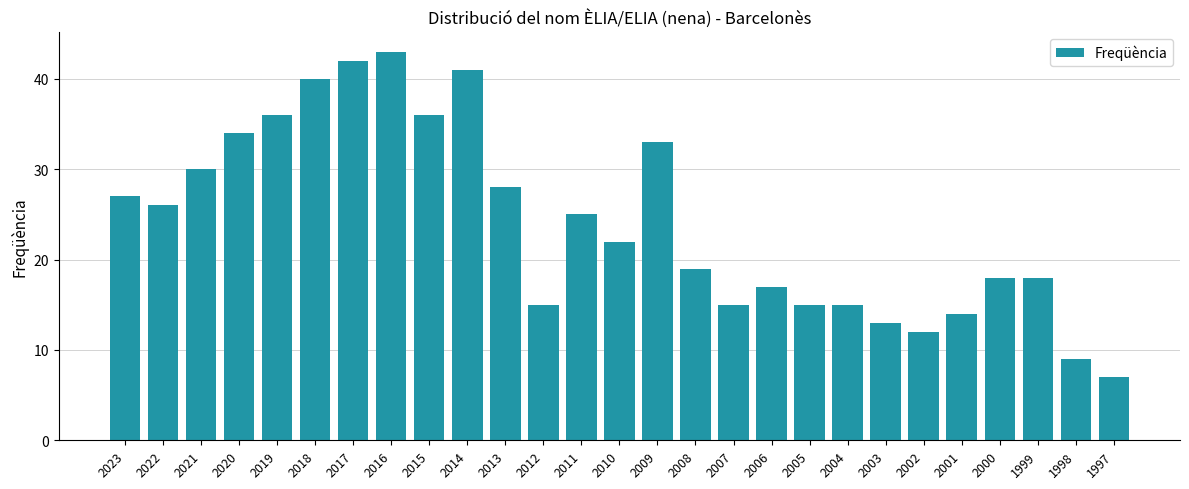

What is the value of the 9th bar from the left?

36